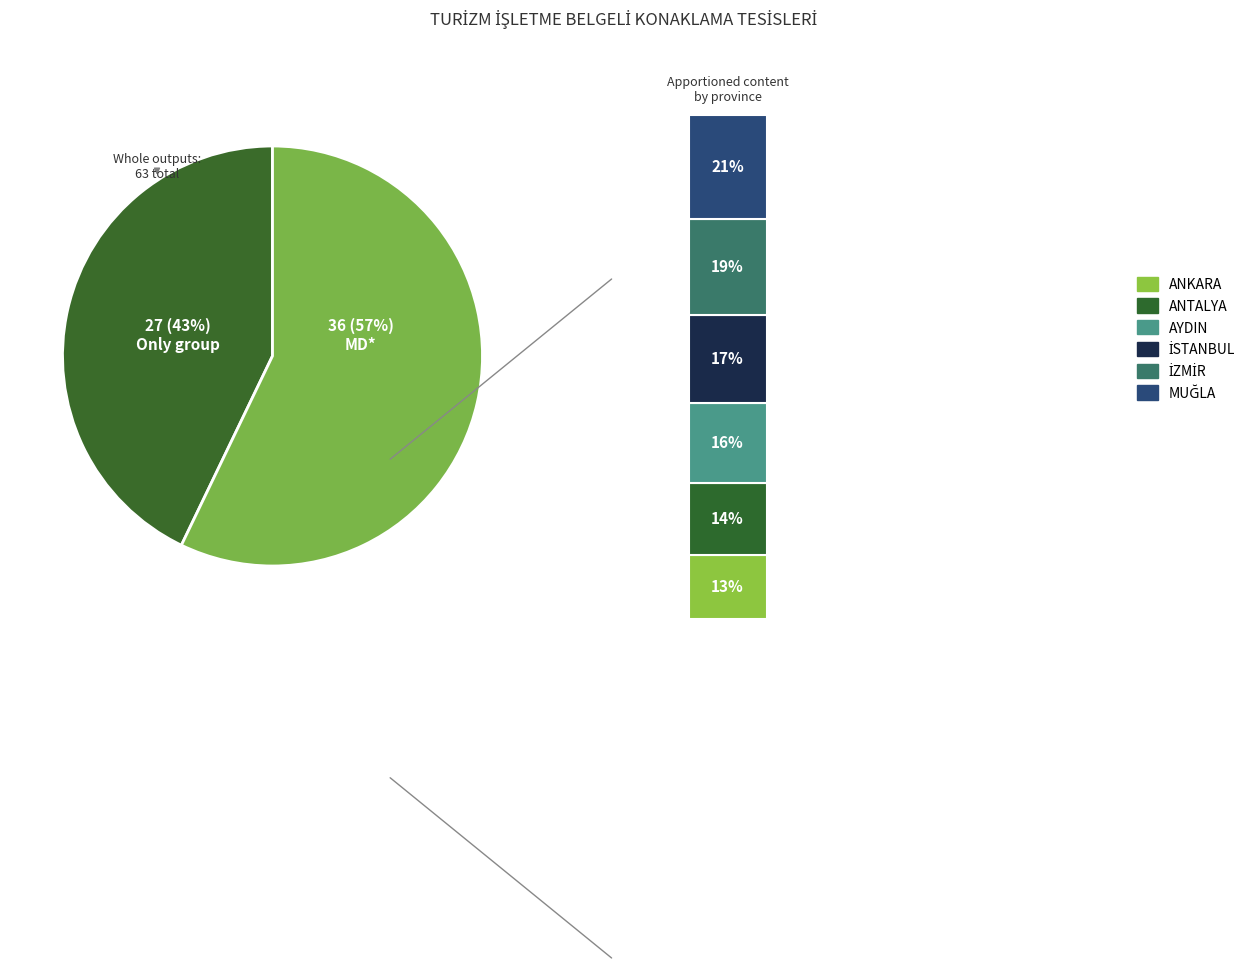

To the nearest percent, what is the average slice percentage?

17%